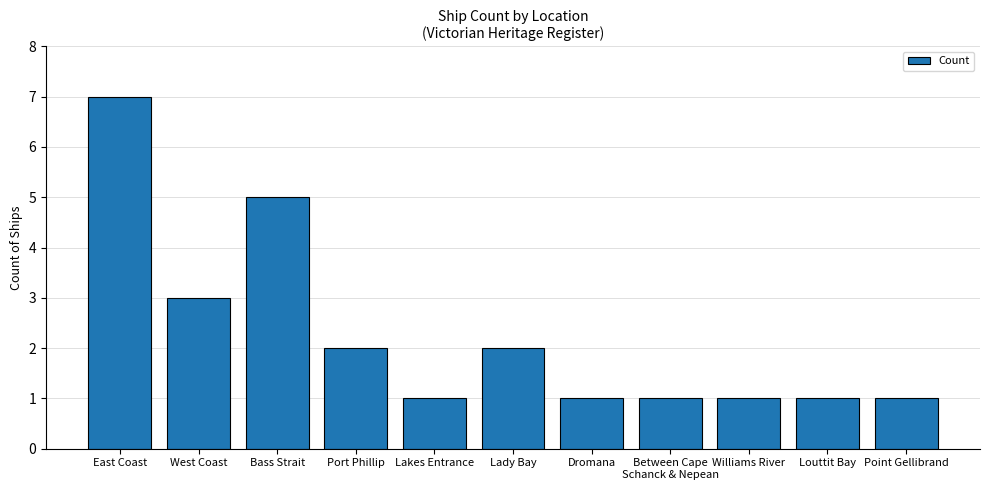

Approximately how many times larger is the value at East Coast compared to Bass Strait?

1.4